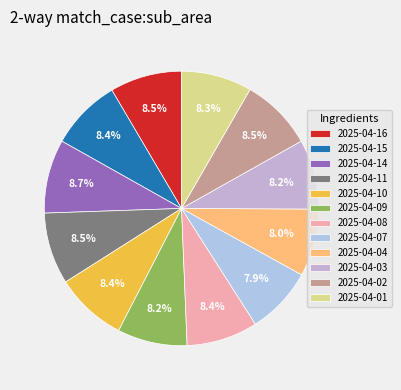

True or false: 2025-04-09 accounts for 1% of the total.

False